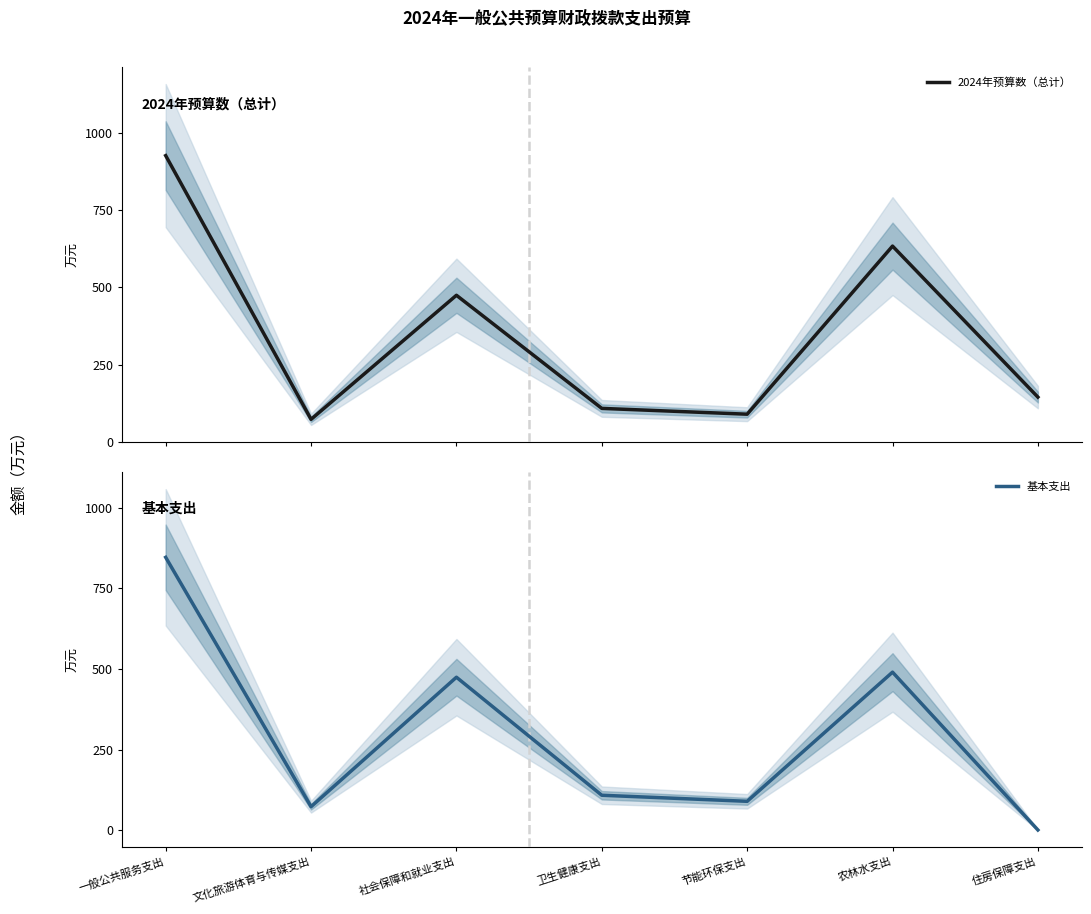

Which has a higher value, 卫生健康支出 or 文化旅游体育与传媒支出?

卫生健康支出